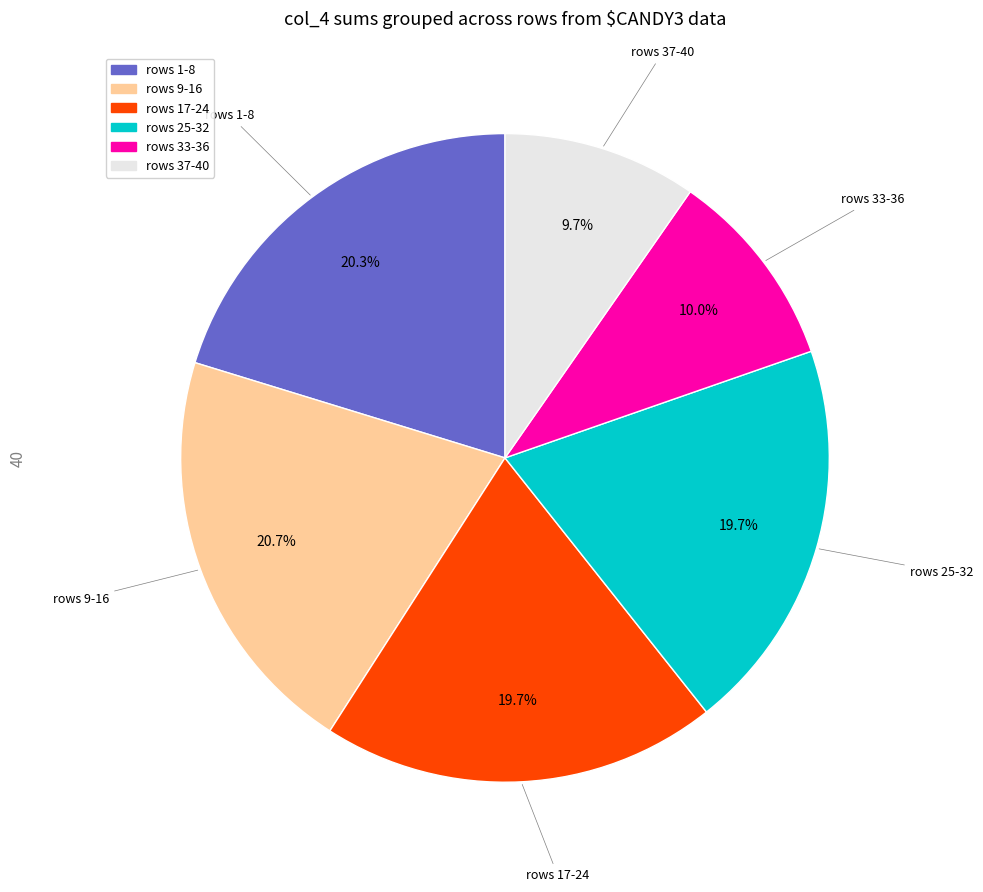

How many slices are in this pie chart?

6